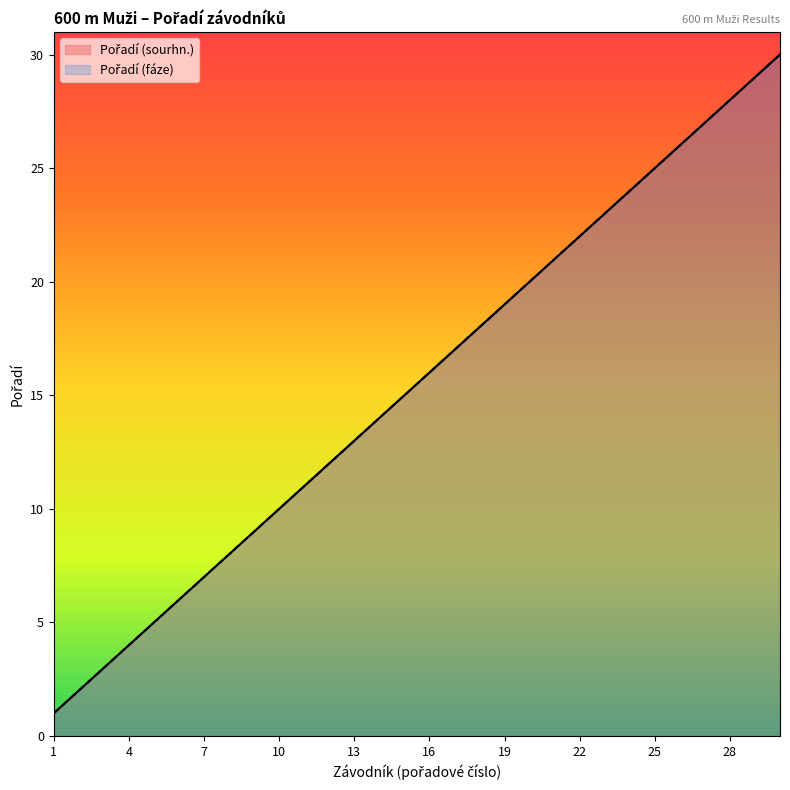

Reading left to right, list all the values displayed in this chart.

Pořadí (sourhn.): 1=1	2=2	3=3	4=4	5=5	6=6	7=7	8=8	9=9	10=10	11=11	12=12	13=13	14=14	15=15	16=16	17=17	18=18	19=19	20=20	21=21	22=22	23=23	24=24	25=25	26=26	27=27	28=28	29=29	30=30
Pořadí (fáze): 1=1	2=2	3=3	4=4	5=5	6=6	7=7	8=8	9=9	10=10	11=11	12=12	13=13	14=14	15=15	16=16	17=17	18=18	19=19	20=20	21=21	22=22	23=23	24=24	25=25	26=26	27=27	28=28	29=29	30=30